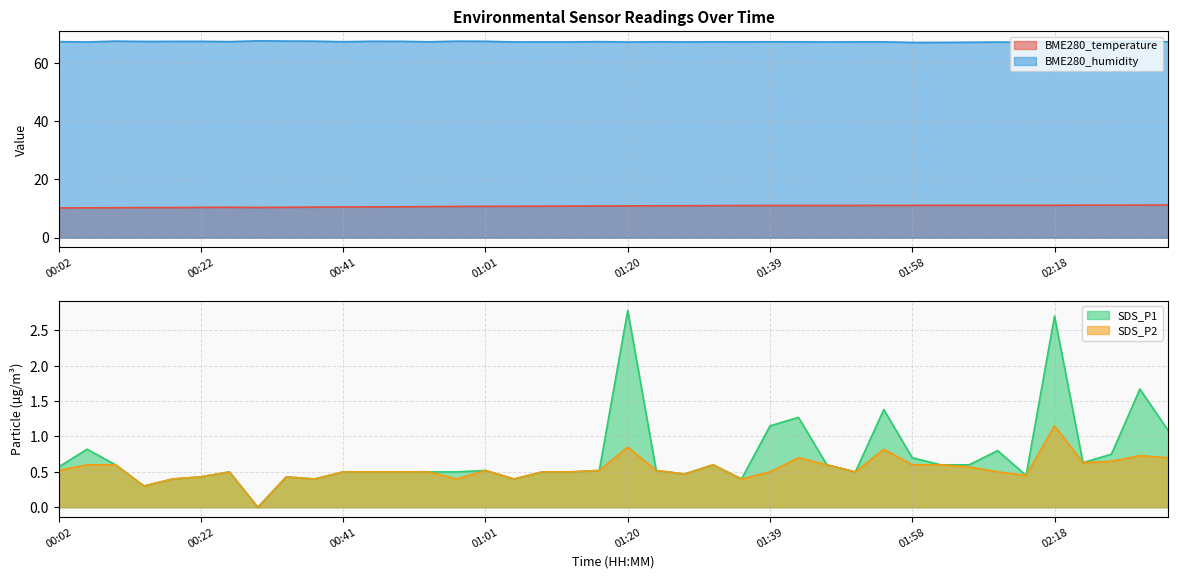

How many data points does each series have?

40